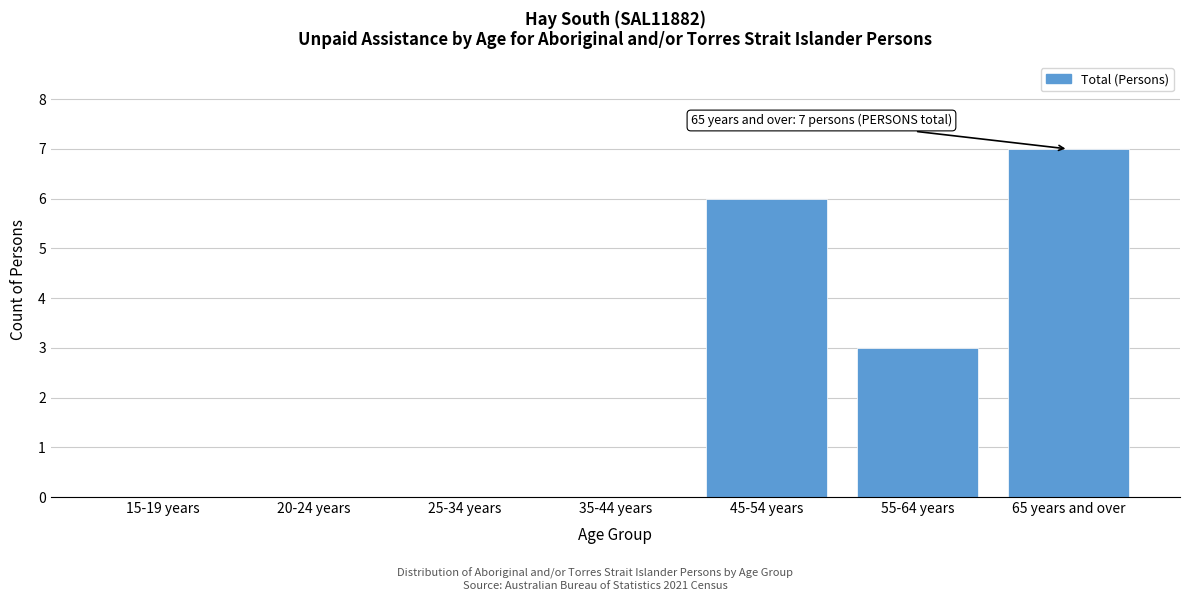

Reading left to right, list all the values displayed in this chart.

15-19 years=0	20-24 years=0	25-34 years=0	35-44 years=0	45-54 years=6	55-64 years=3	65 years and over=7